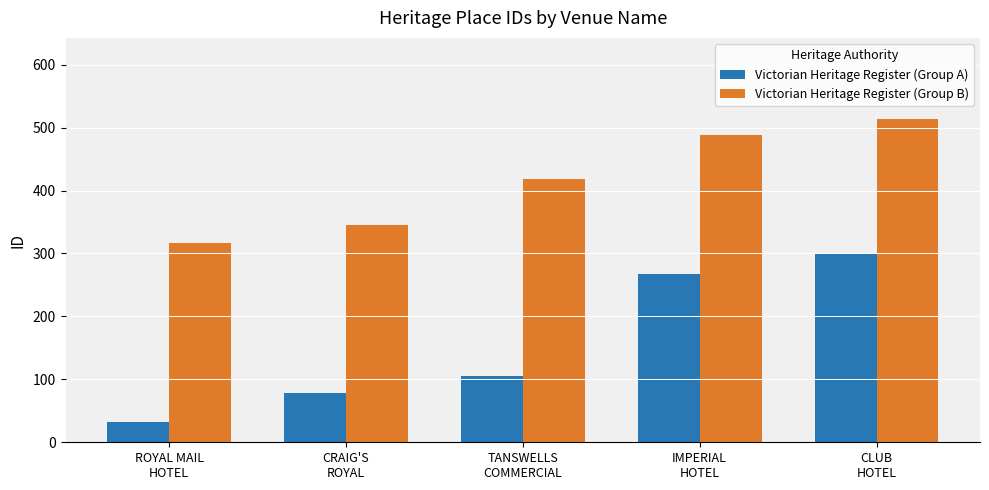

Count the number of categories in the chart.

5